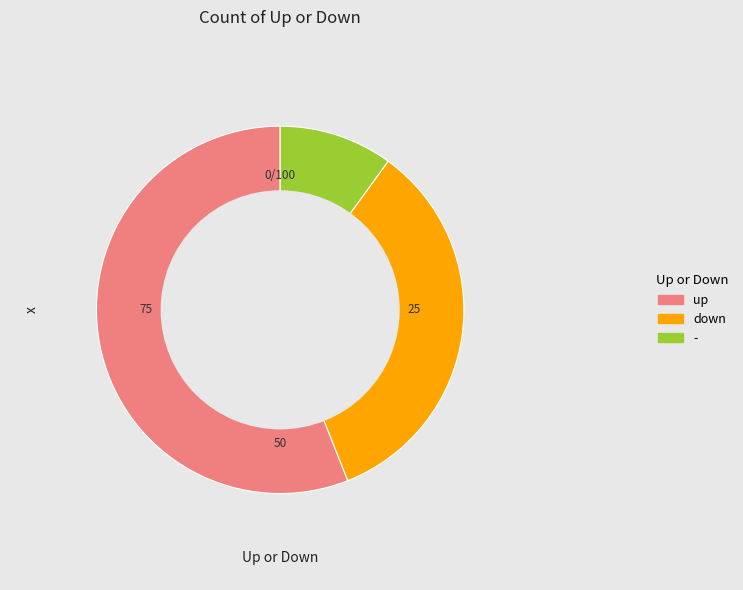

Is there any slice that represents more than half of the pie?

Yes